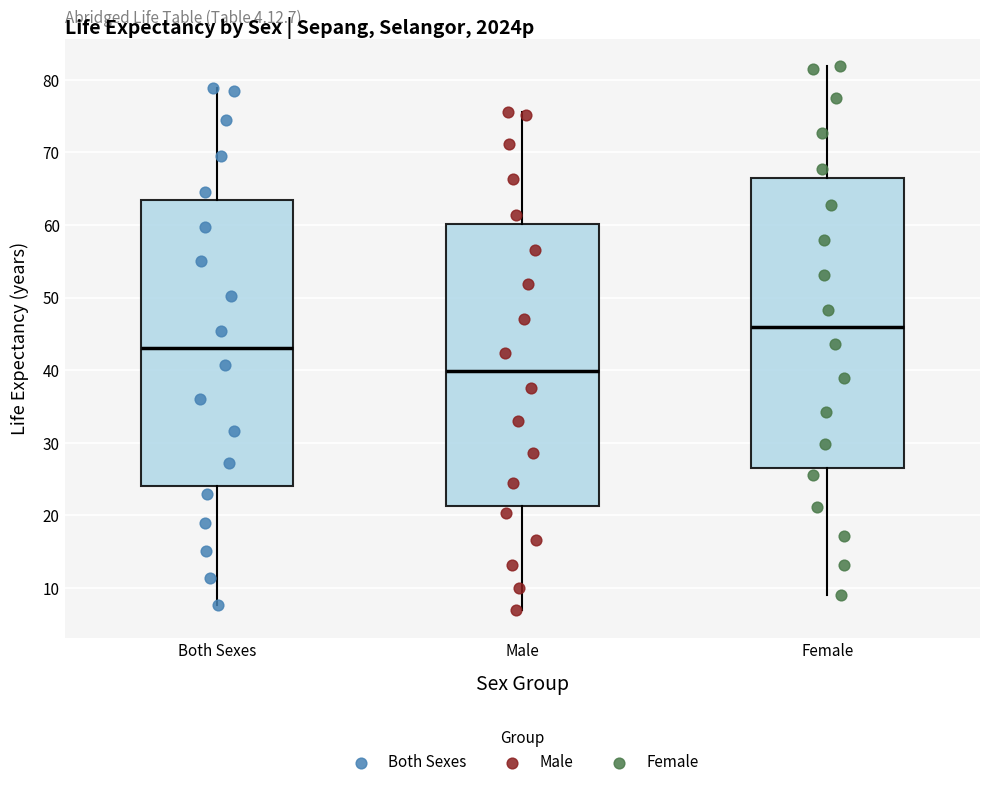

Reading left to right, transcribe this box plot: for each box, give where its median line is, the range the box spans, and where its two whiskers end, as read against the y-axis. The values are not printed on the chart, so give them approximately, as read against the axis.

Both Sexes: median 43, box 24 to 63, whiskers 8 to 79
Male: median 40, box 21 to 60, whiskers 7 to 76
Female: median 46, box 27 to 66, whiskers 9 to 82